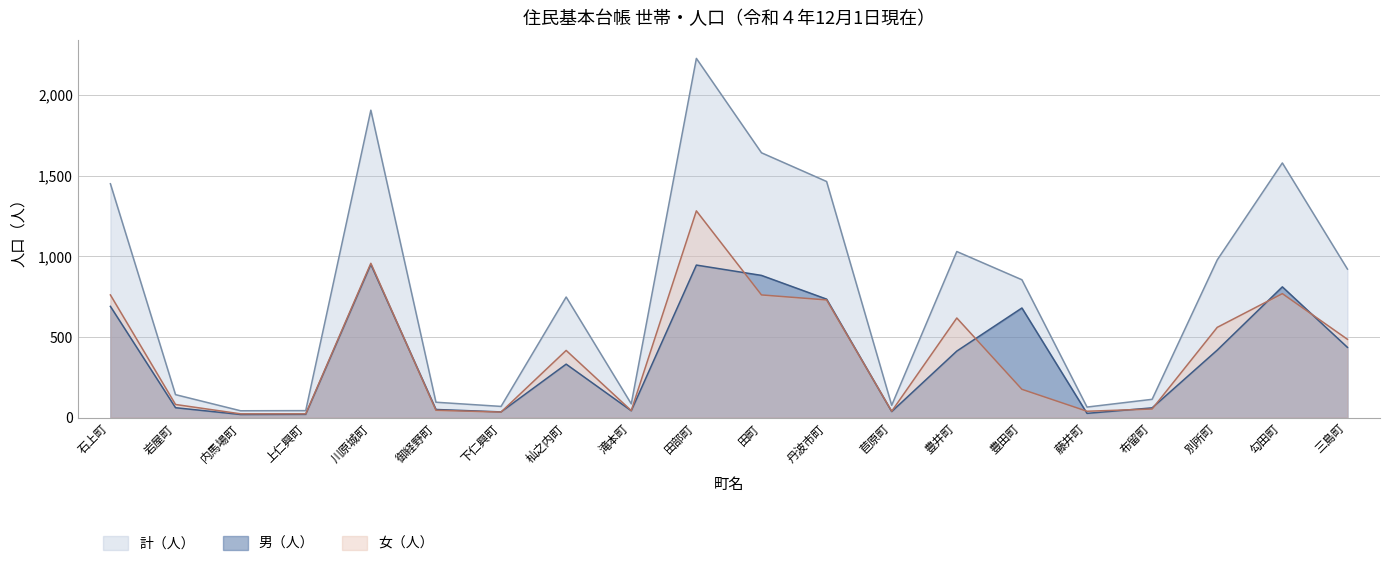

What is the average value of the 男（人） series?

382